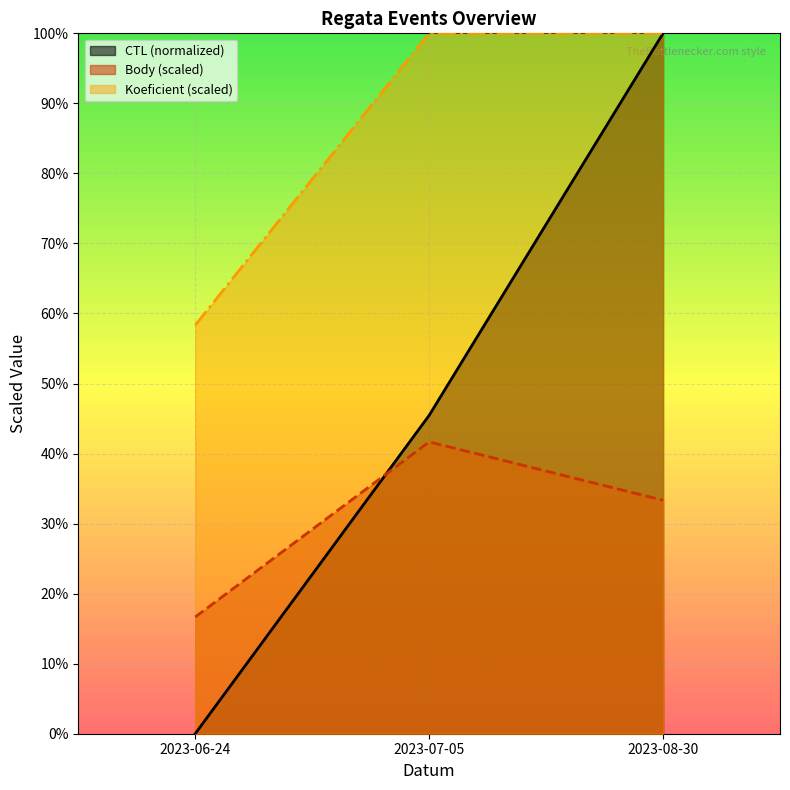

List the labels in order of Koeficient value, largest first.

2023-07-05, 2023-08-30, 2023-06-24